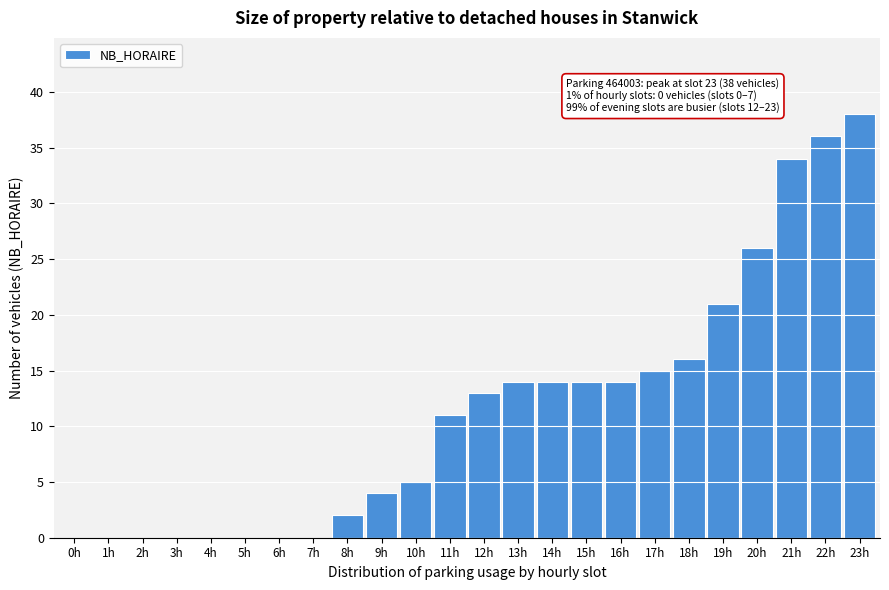

Reading right to left, list all the values displayed in this chart.

23h=38	22h=36	21h=34	20h=26	19h=21	18h=16	17h=15	16h=14	15h=14	14h=14	13h=14	12h=13	11h=11	10h=5	9h=4	8h=2	7h=0	6h=0	5h=0	4h=0	3h=0	2h=0	1h=0	0h=0